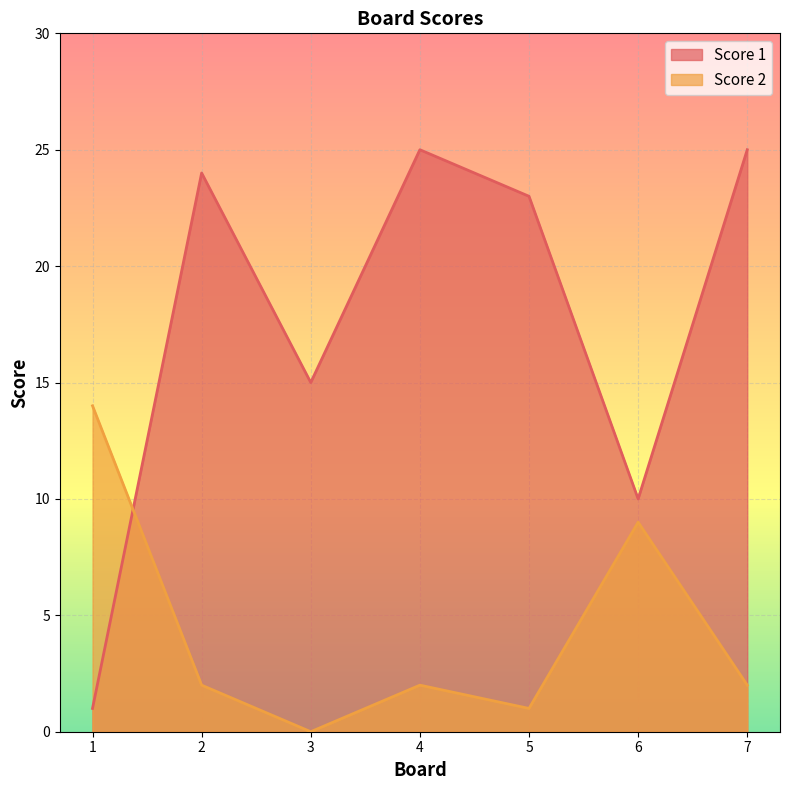

What are all the series names shown in the legend?

Score 1, Score 2